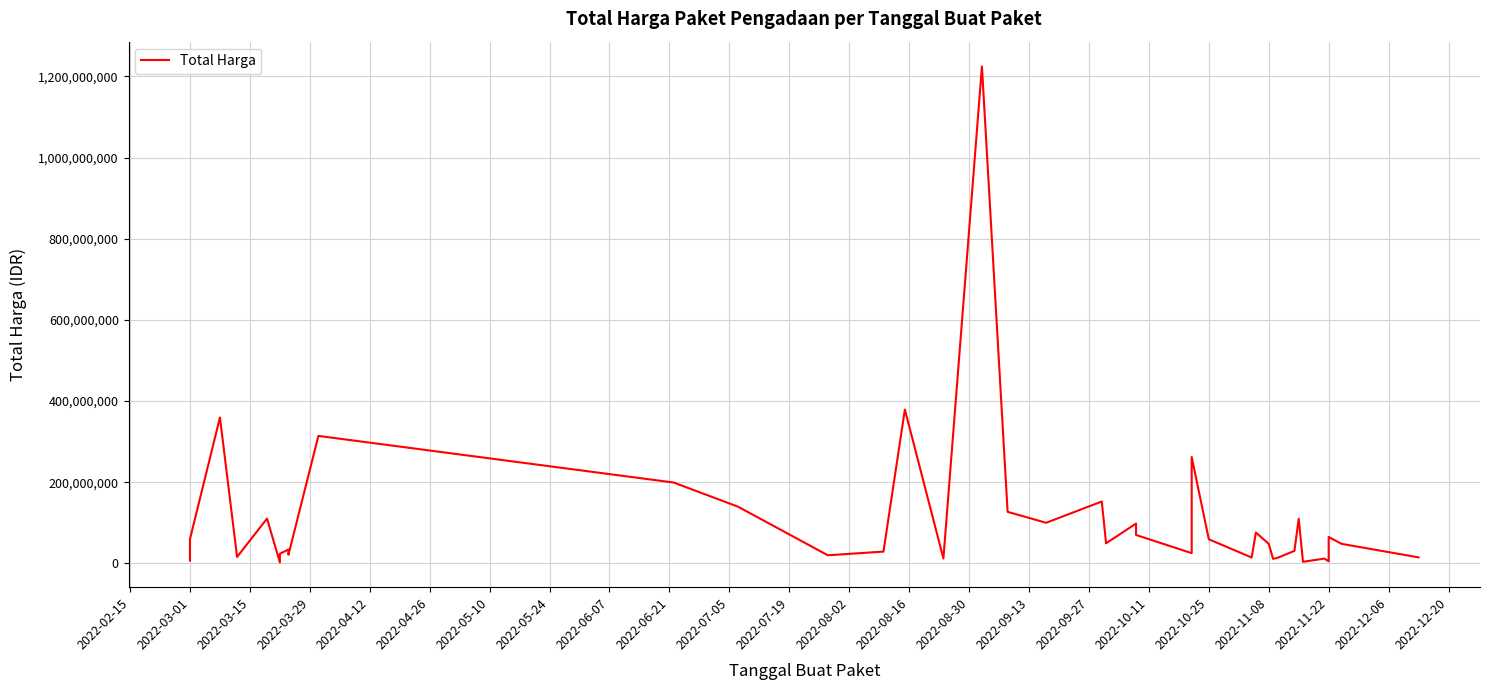

How many data points are above 48140000?

19